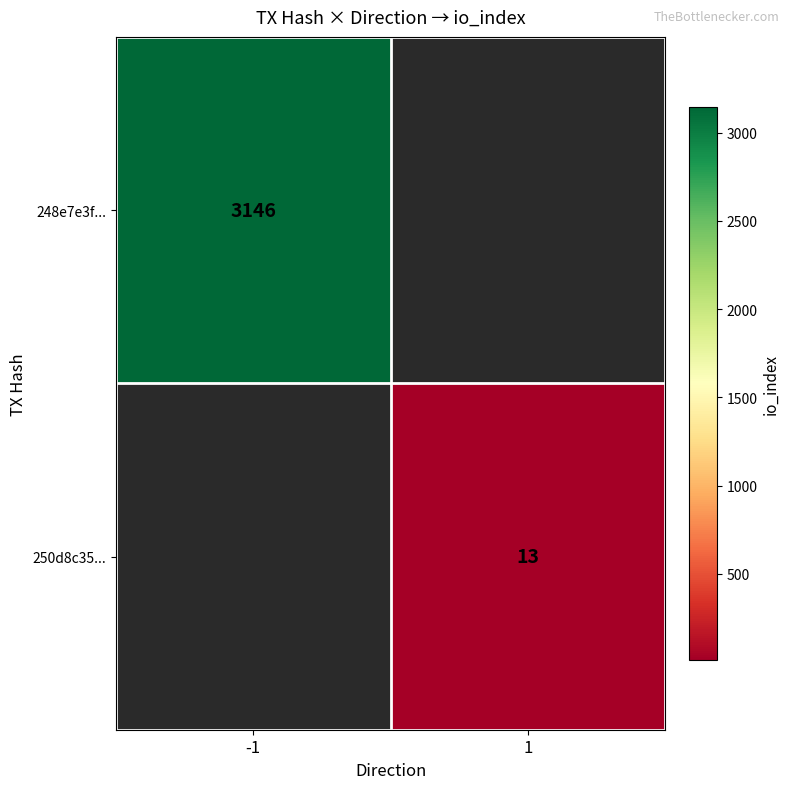

What is the maximum value shown in the chart?

3146.0